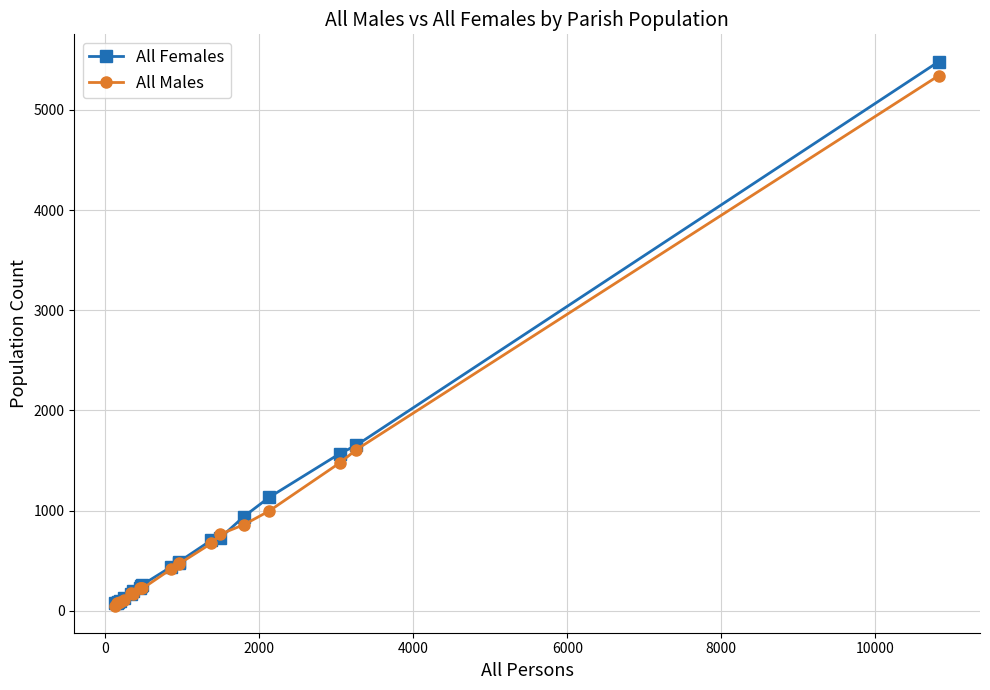

What is the greatest value displayed?

5482